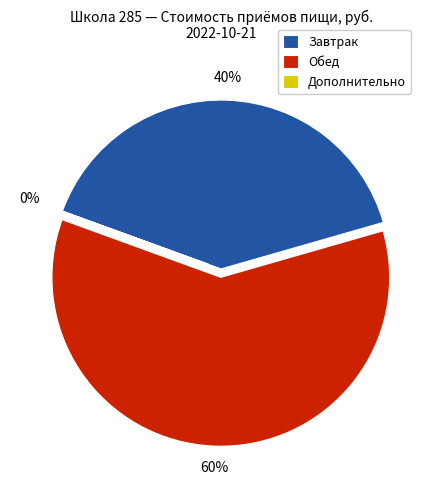

What is the largest slice in the pie chart?

Обед